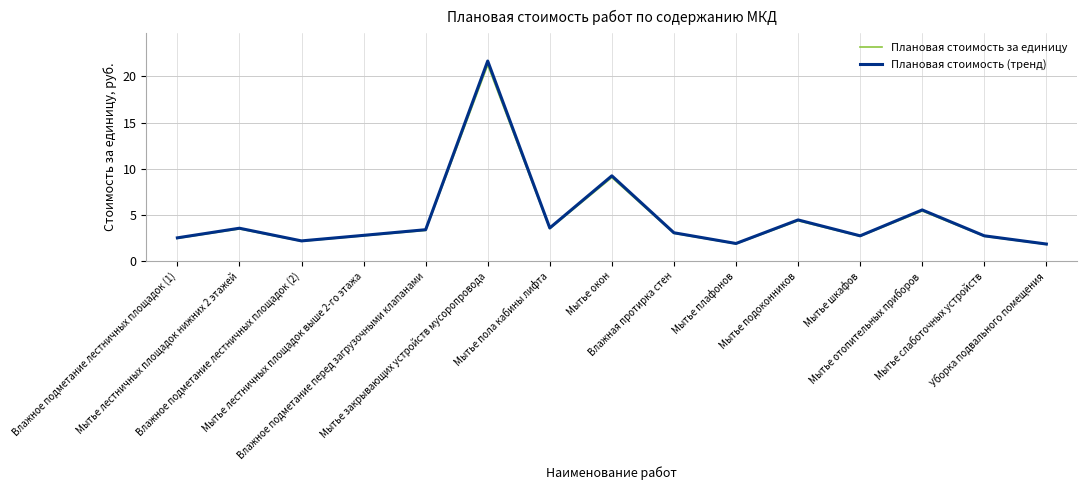

Which label corresponds to the largest value in the chart?

Мытье закрывающих устройств мусоропровода